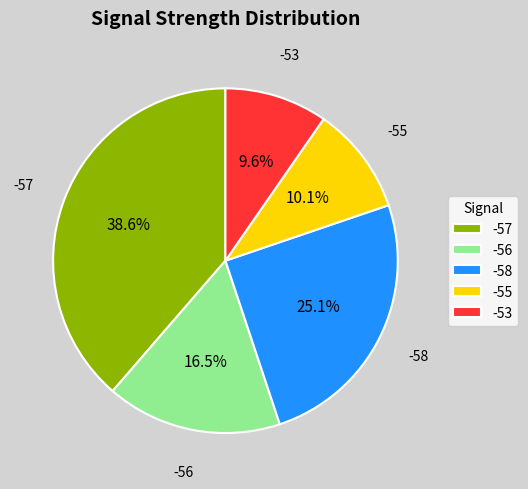

How many segments does this pie chart have?

5